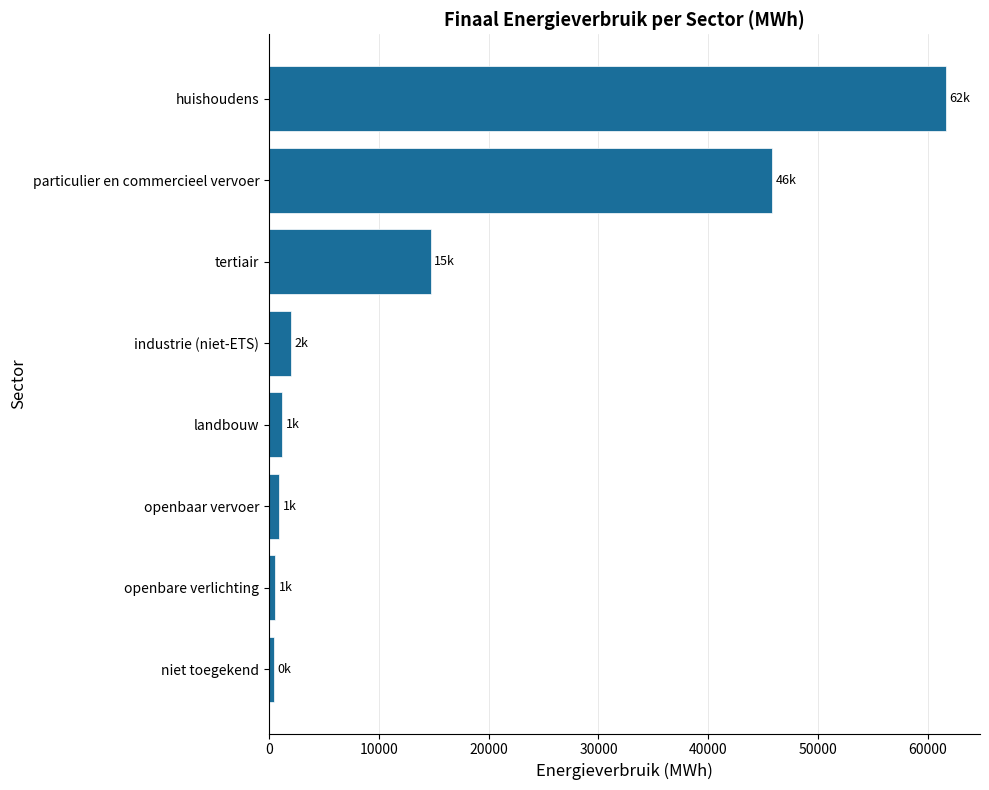

What is the average value?

15922.4